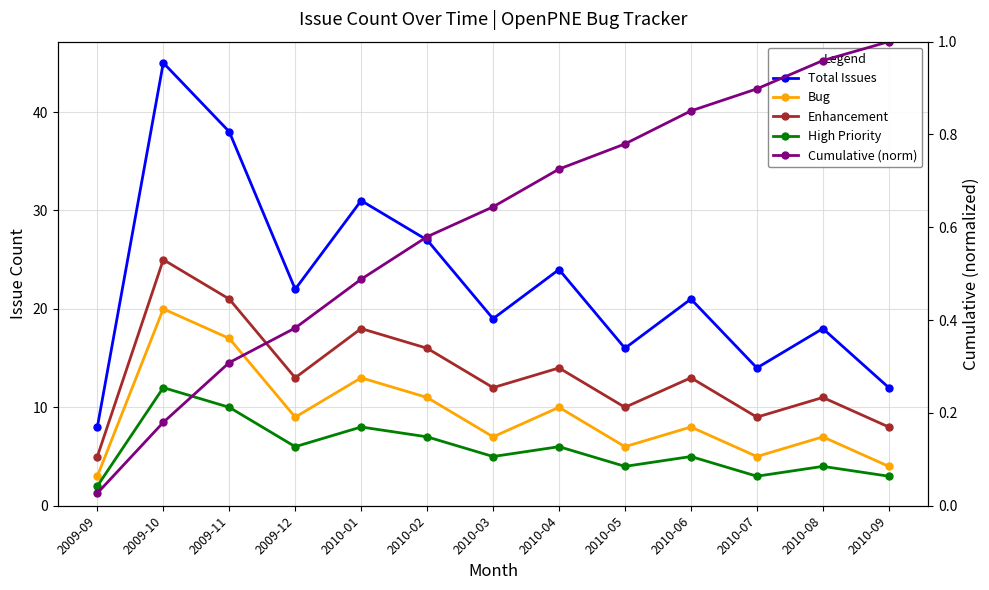

What is the difference between the second highest and minimum values in the Enhancement series?

16.0